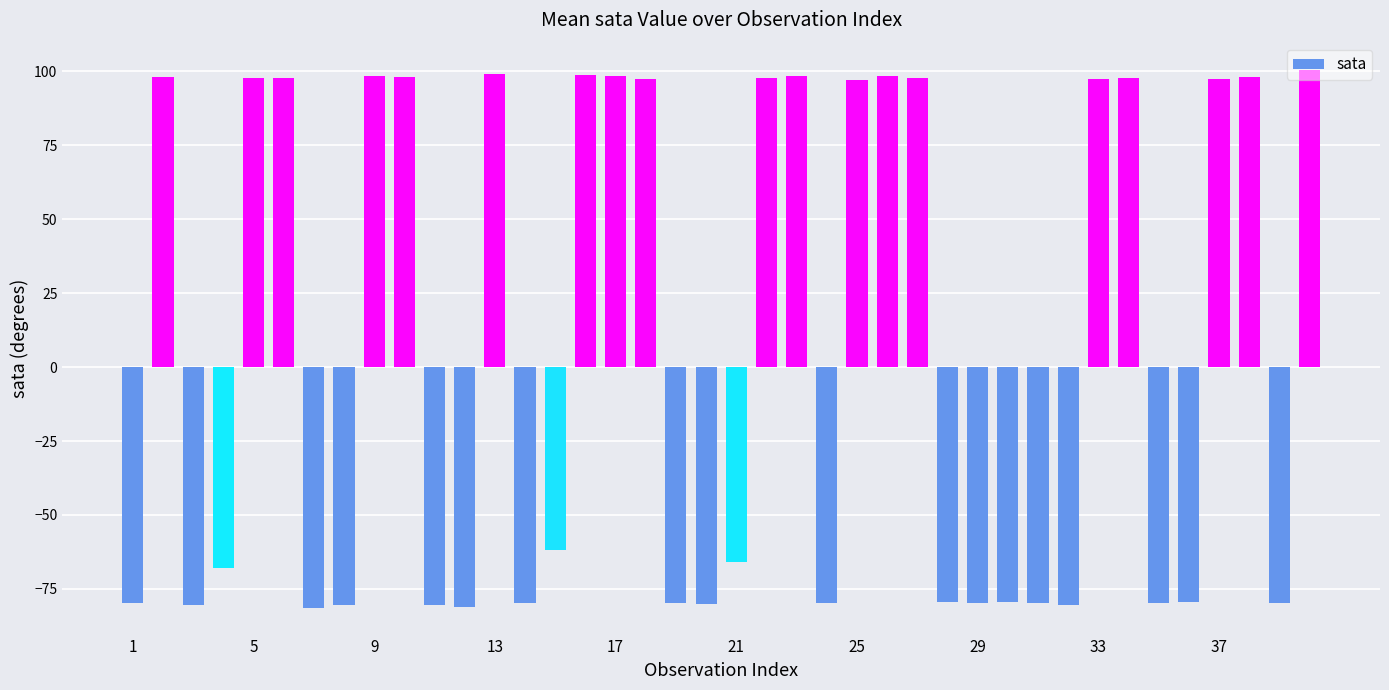

What is the maximum value shown in the chart?

100.6